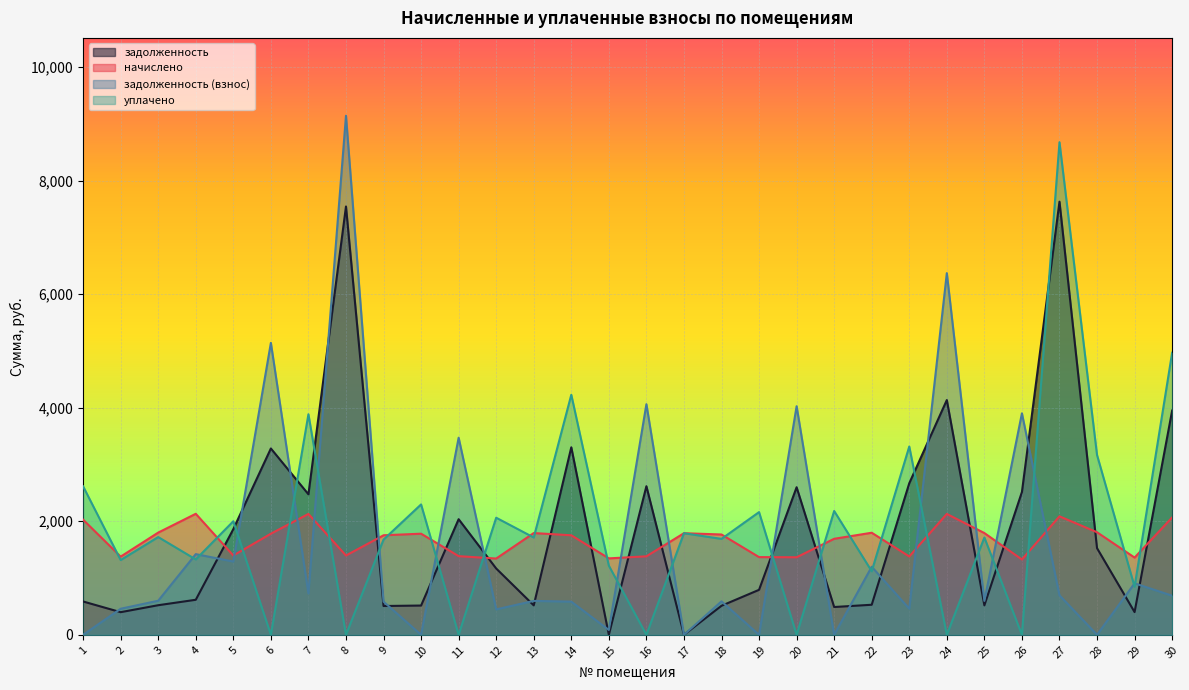

Which category has the highest value in the задолженность series?

27